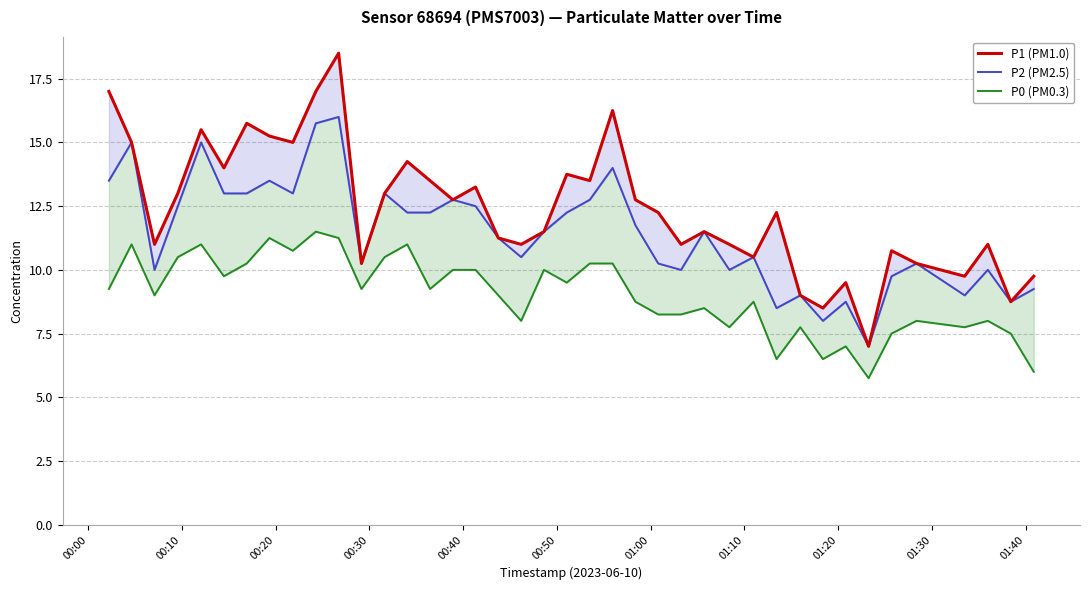

Rank the series at 01:40 from lowest to highest value.

P0 (PM0.3), P2 (PM2.5), P1 (PM1.0)